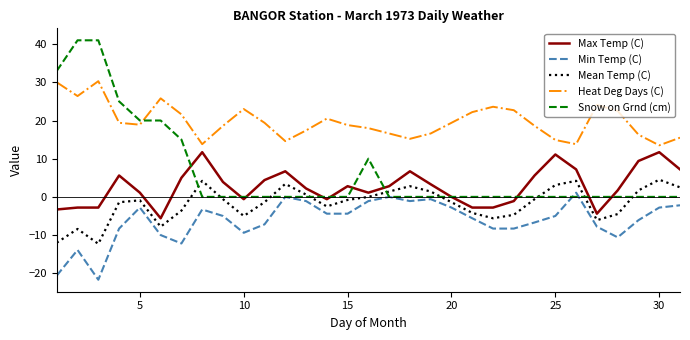

Which series has the widest spread of values?

Snow on Grnd (cm)